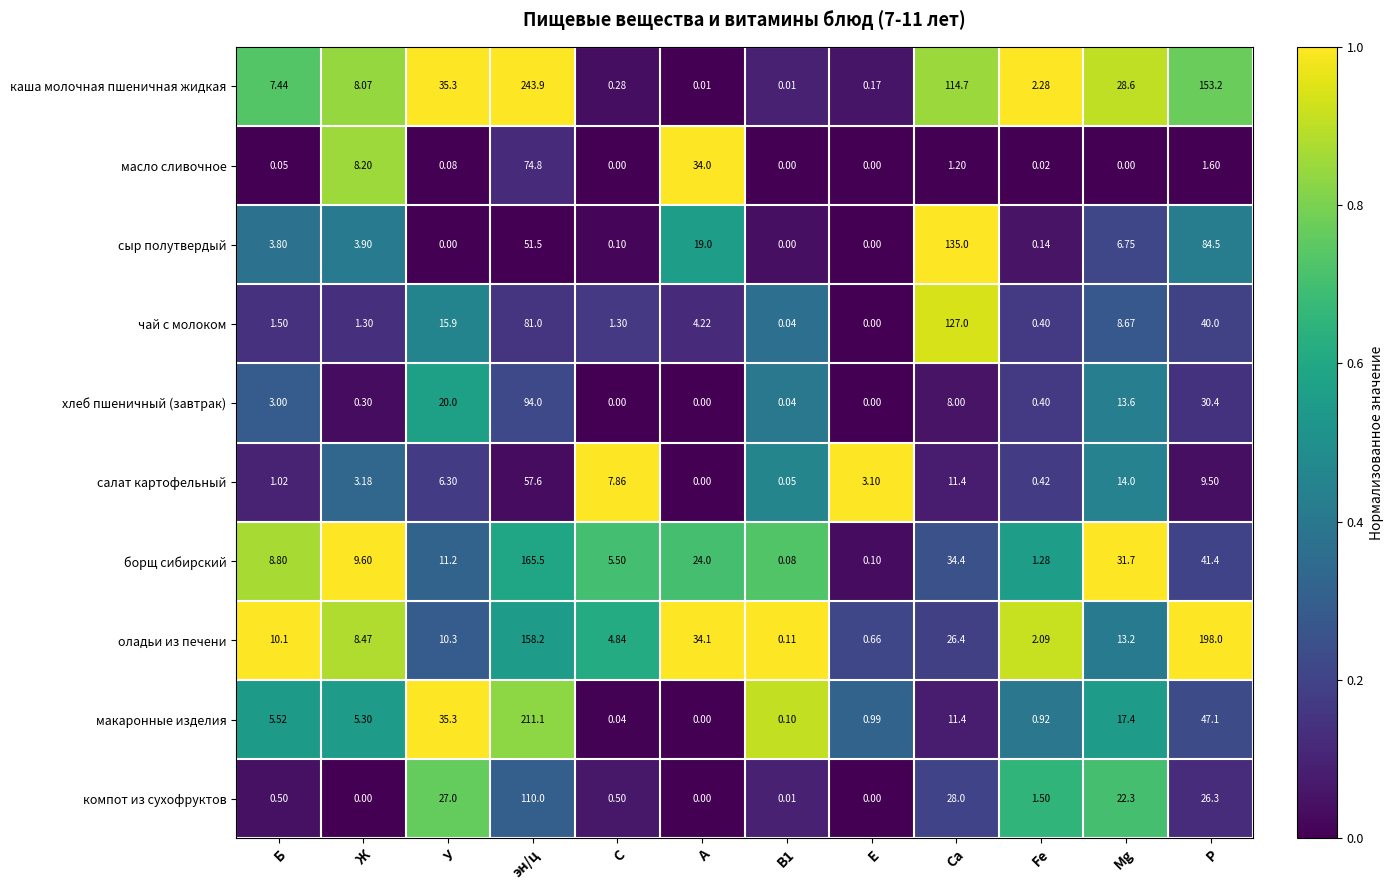

Which series has the largest total across all categories?

каша молочная пшеничная жидкая